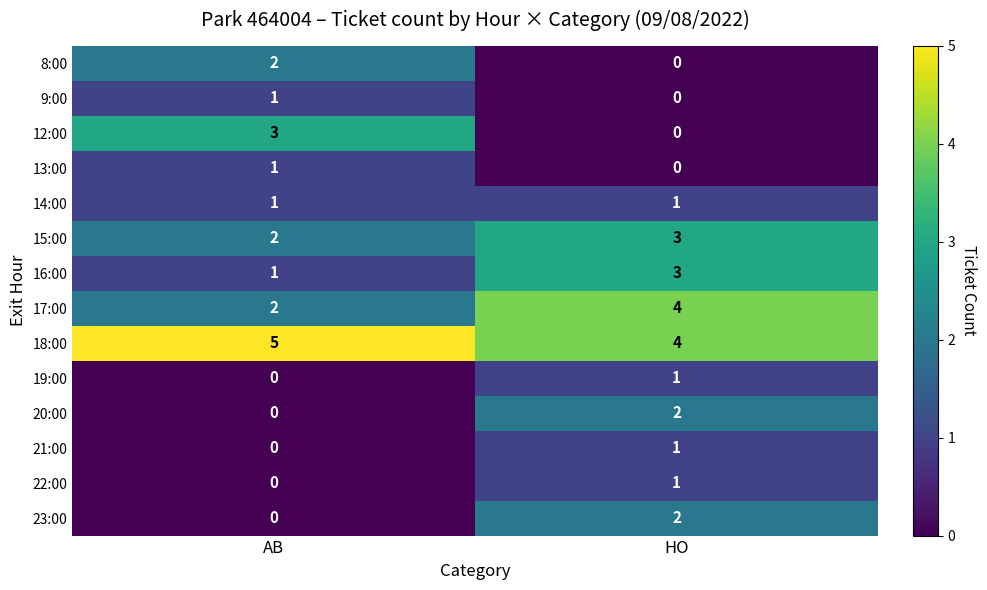

What is the sum of all 17:00 values?

6